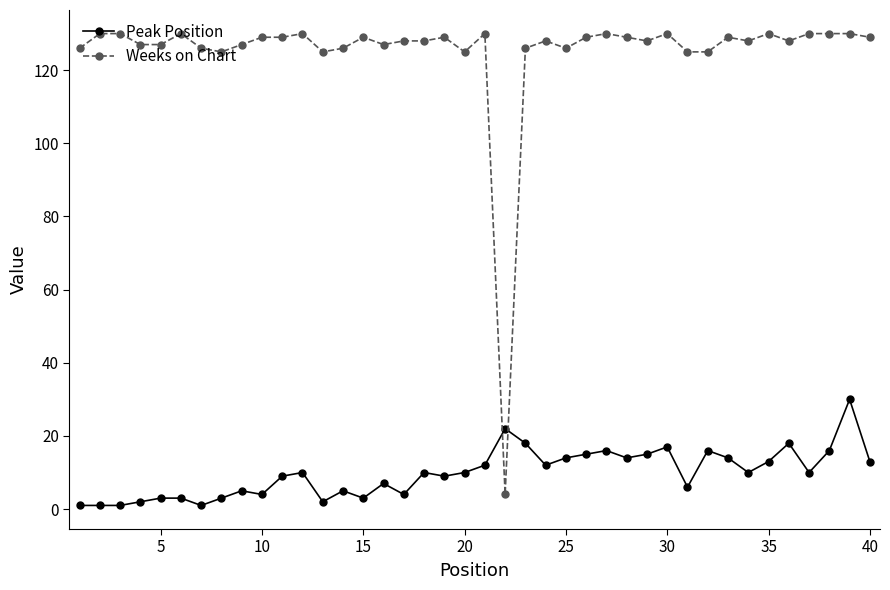

Reading left to right, extract all data points from this chart.

Peak Position: 1	1	1	2	3	3	1	3	5	4	9	10	2	5	3	7	4	10	9	10	12	22	18	12	14	15	16	14	15	17	6	16	14	10	13	18	10	16	30	13
Weeks on Chart: 126	130	130	127	127	130	126	125	127	129	129	130	125	126	129	127	128	128	129	125	130	4	126	128	126	129	130	129	128	130	125	125	129	128	130	128	130	130	130	129